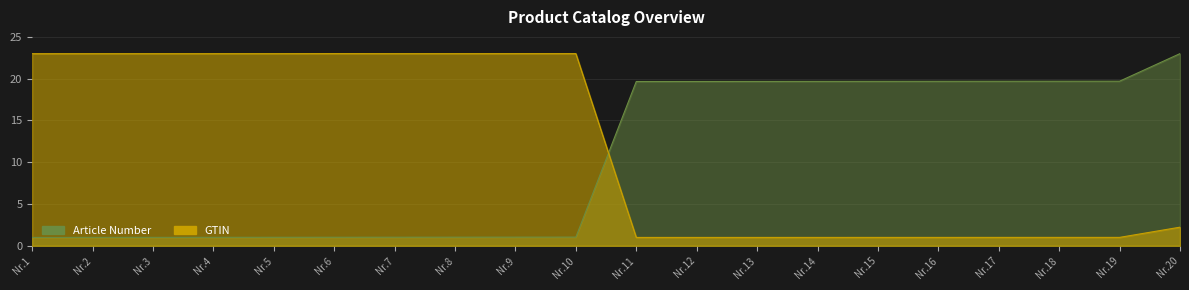

How many lines are shown in the chart?

2